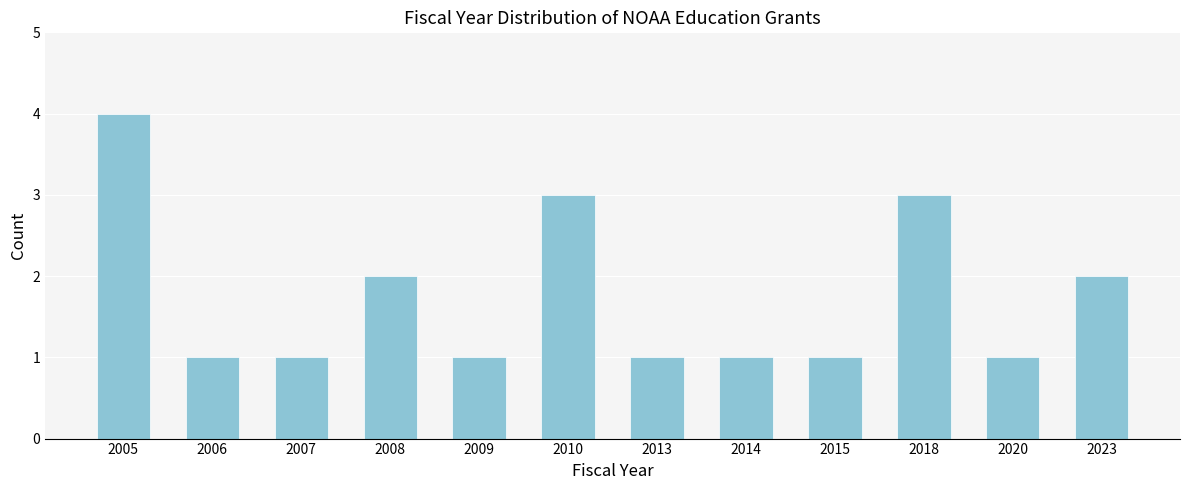

Reading left to right, what are all the values shown in this chart?

2005=4	2006=1	2007=1	2008=2	2009=1	2010=3	2013=1	2014=1	2015=1	2018=3	2020=1	2023=2